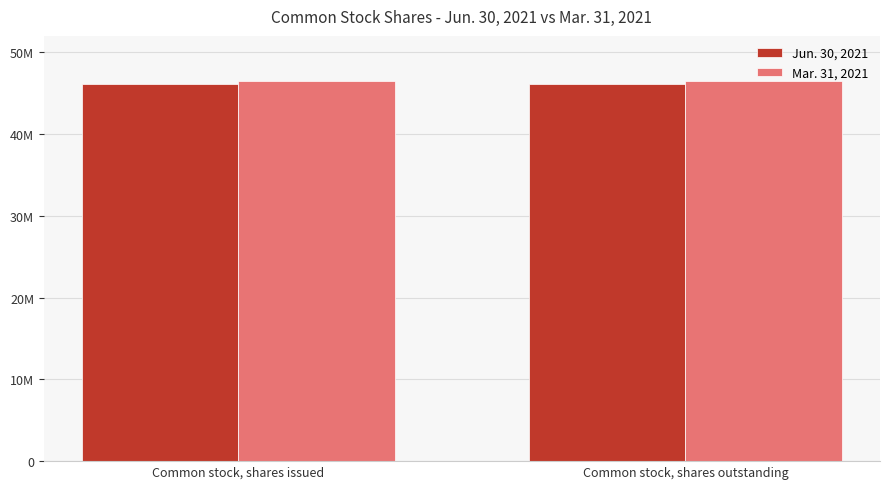

Rank the series by their maximum value, from highest to lowest.

Mar. 31, 2021, Jun. 30, 2021